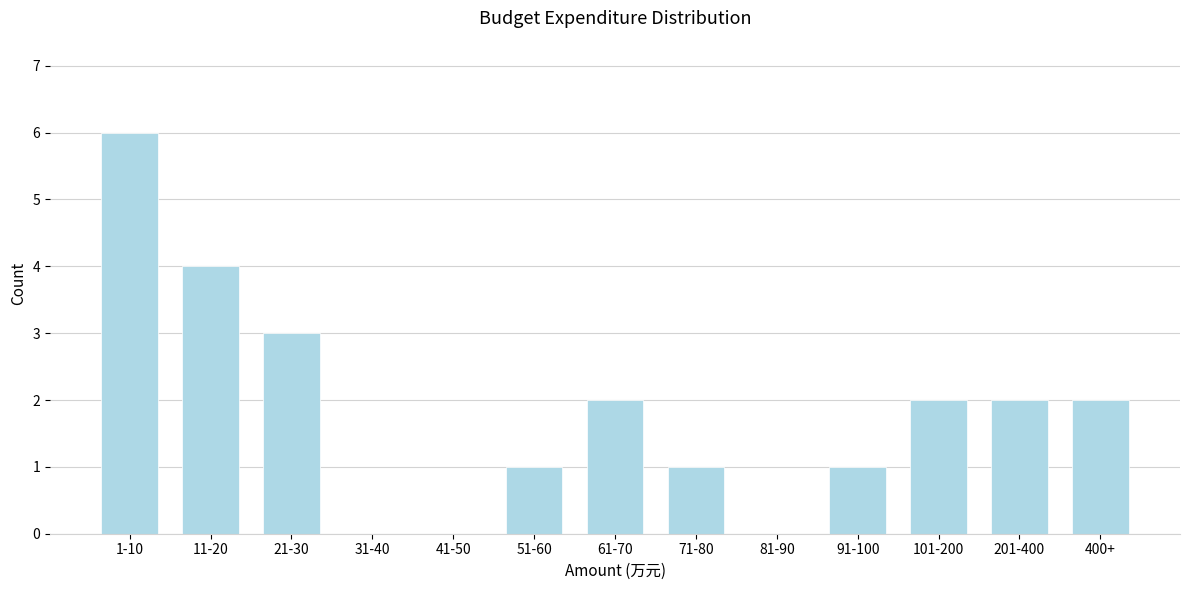

Reading left to right, extract all data points from this chart.

1-10=6	11-20=4	21-30=3	31-40=0	41-50=0	51-60=1	61-70=2	71-80=1	81-90=0	91-100=1	101-200=2	201-400=2	400+=2